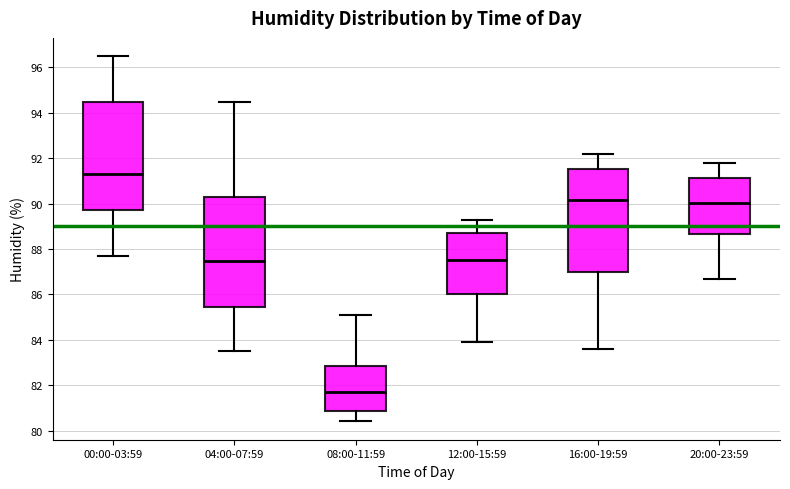

Reading left to right, transcribe this box plot: for each box, give where its median line is, the range the box spans, and where its two whiskers end, as read against the y-axis. The values are not printed on the chart, so give them approximately, as read against the axis.

00:00-03:59: median 91.4, box 89.8 to 94.6, whiskers 87.8 to 96.6
04:00-07:59: median 87.4, box 85.4 to 90.2, whiskers 83.6 to 94.6
08:00-11:59: median 81.8, box 80.8 to 82.8, whiskers 80.4 to 85.2
12:00-15:59: median 87.6, box 86.0 to 88.8, whiskers 84.0 to 89.4
16:00-19:59: median 90.2, box 87.0 to 91.6, whiskers 83.6 to 92.2
20:00-23:59: median 90.0, box 88.6 to 91.2, whiskers 86.8 to 91.8